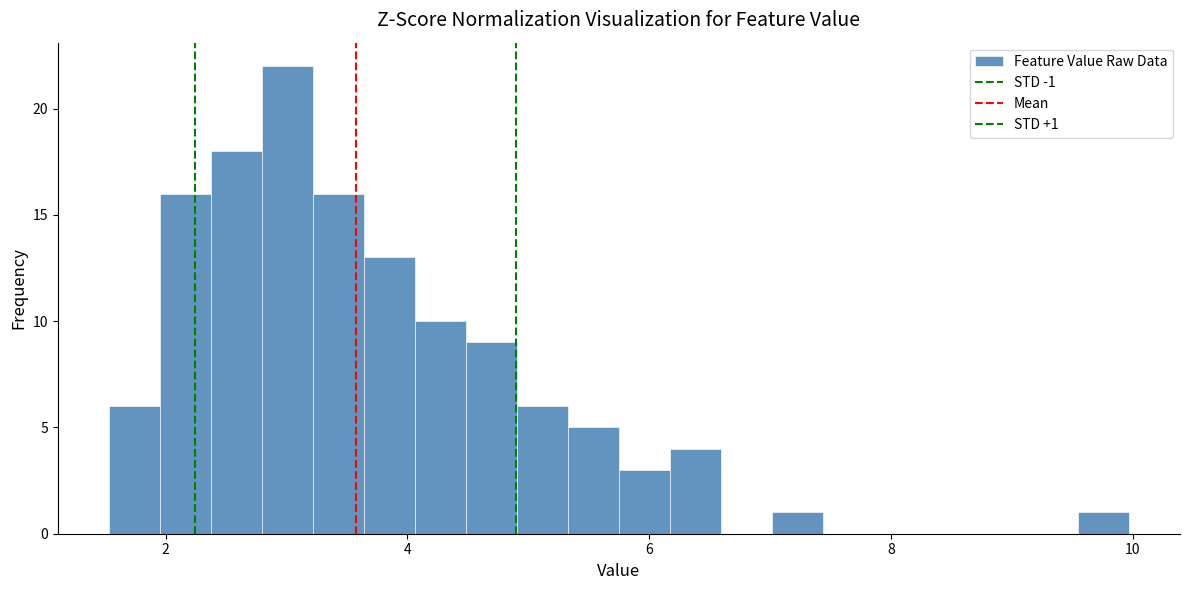

Around what value on the x-axis is the tallest bar? Give the approximate position of its centre, as read against the axis.

3.0